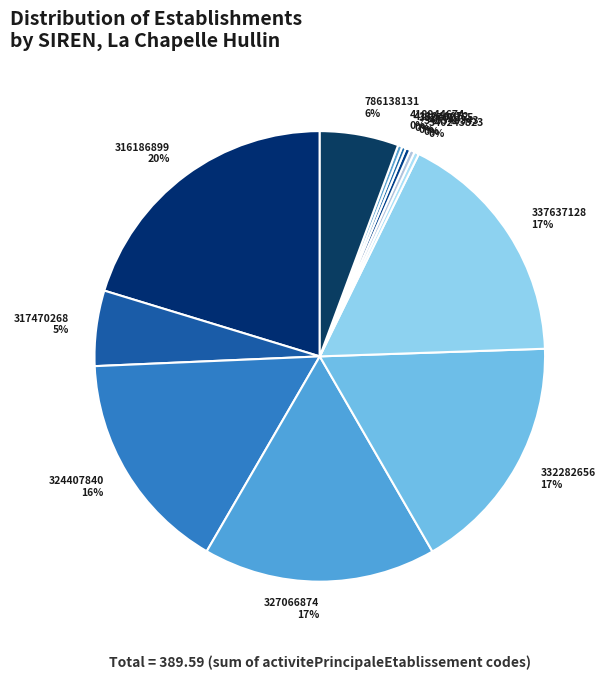

Is the sum of 324407840 16% and 413040072 0% greater than half?

No